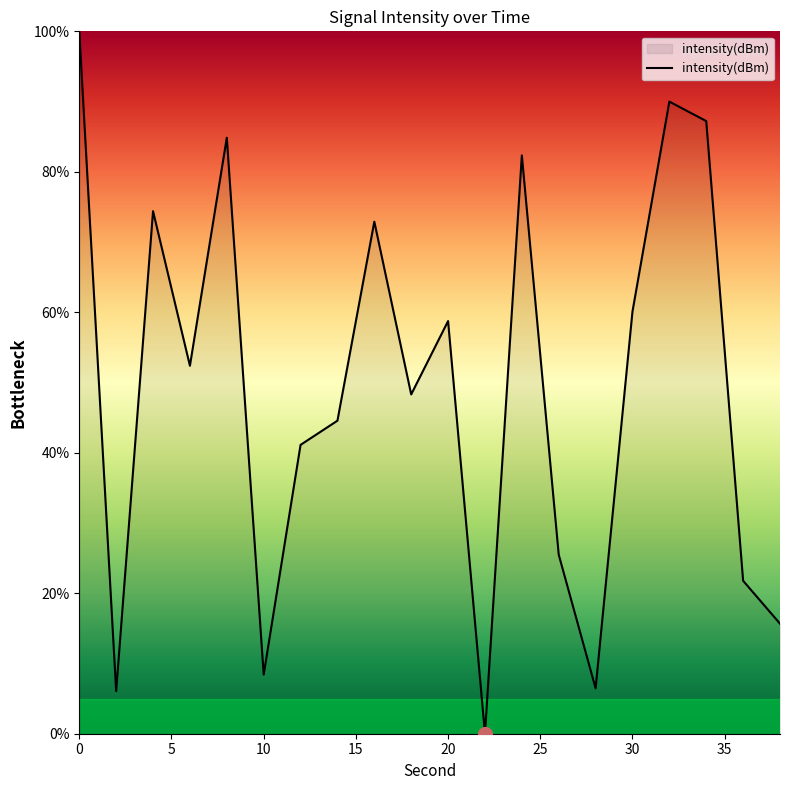

What is the maximum value shown in the chart?

100.0